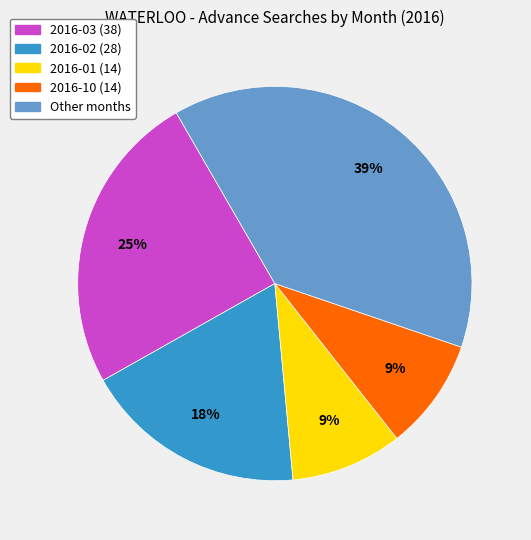

Does any single category account for the majority?

No